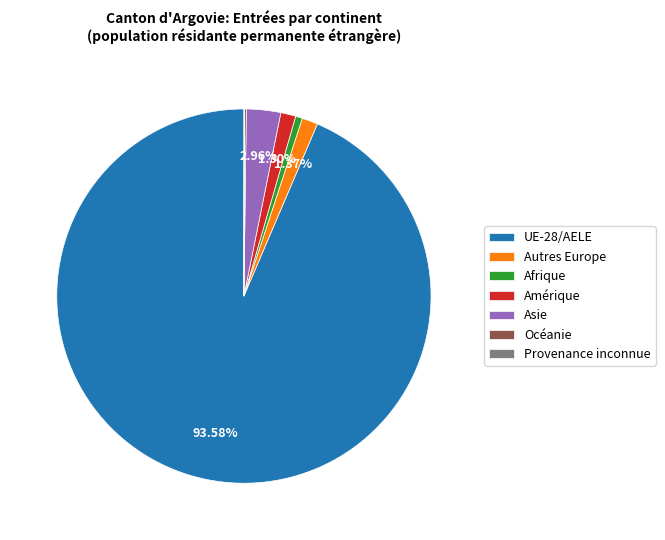

Is the sum of Asie and Amérique greater than half?

No